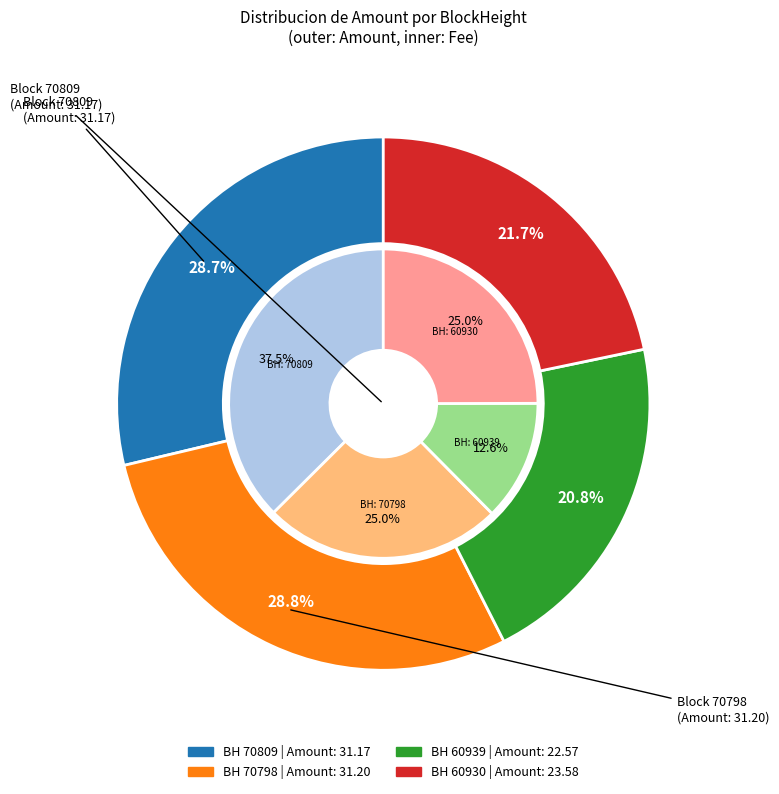

True or false: 70809 accounts for 9% of the total.

False